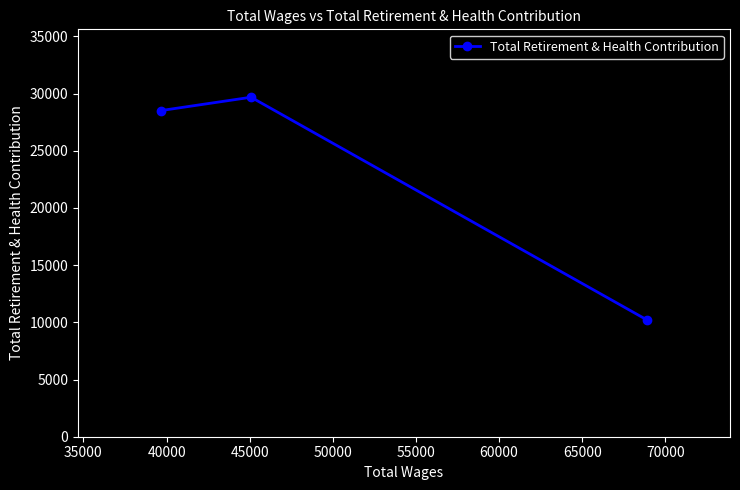

What is the average value?

22806